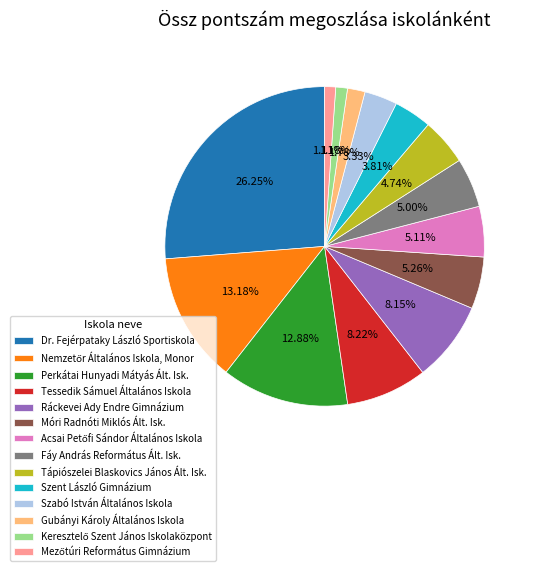

What percentage is NOT represented by Tápiószelei Blaskovics János Ált. Isk.?

95.3%